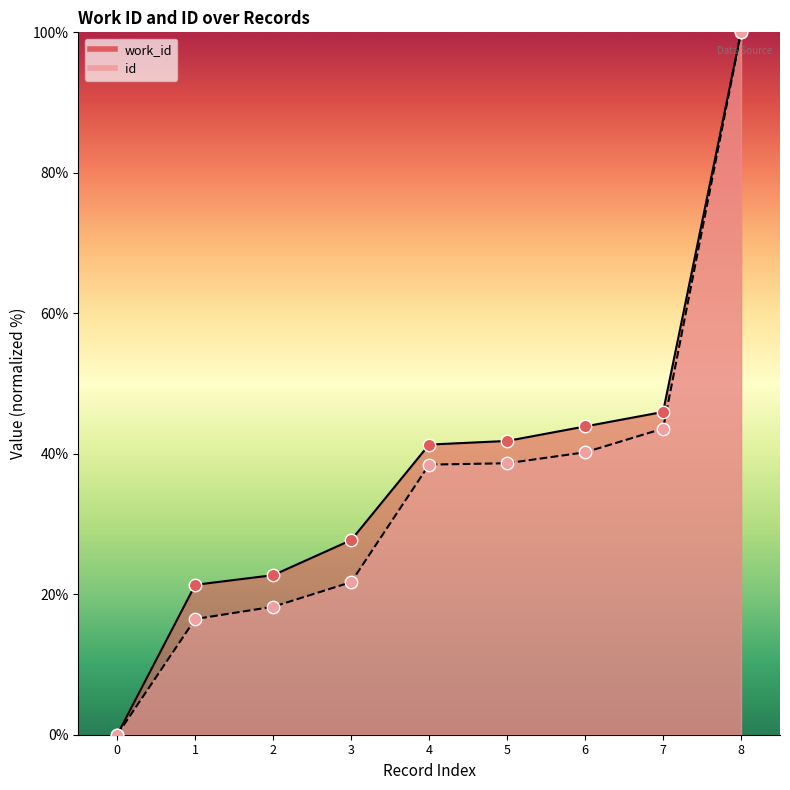

Which series has the largest Y range (max minus min)?

work_id